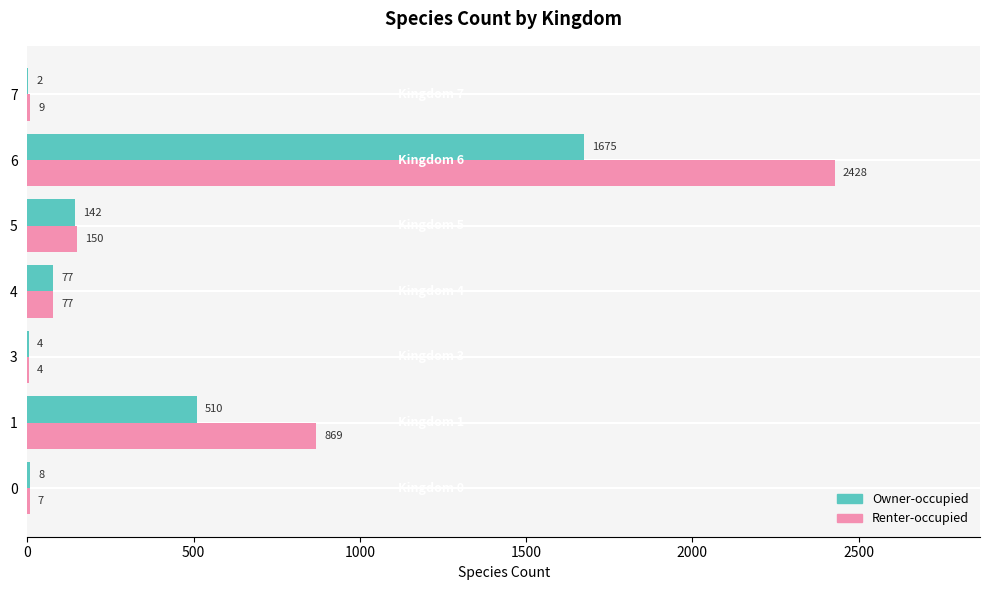

What is the sum of all Renter-occupied values?

3544